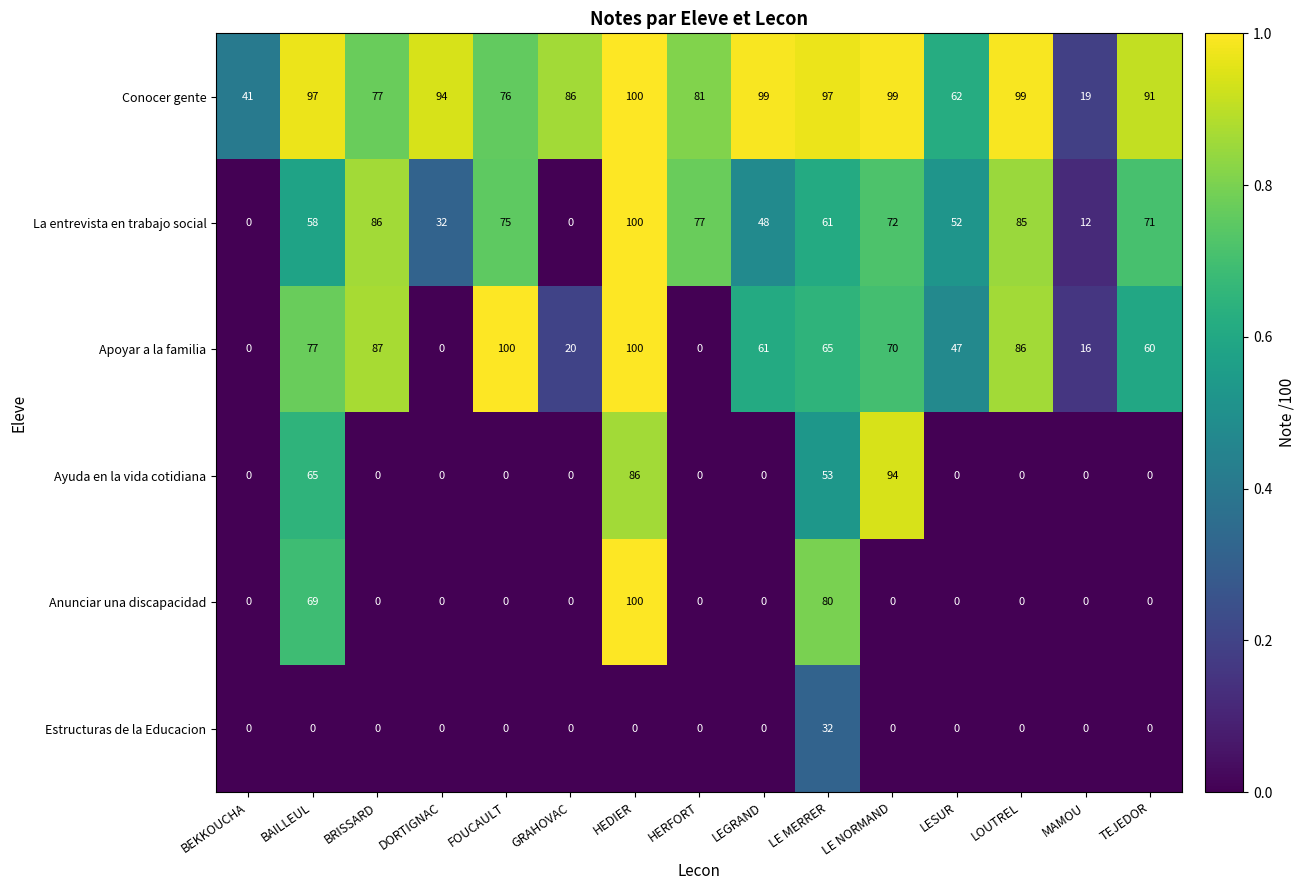

Is it true that Estructuras de la Educacion equals 0 at DORTIGNAC?

True